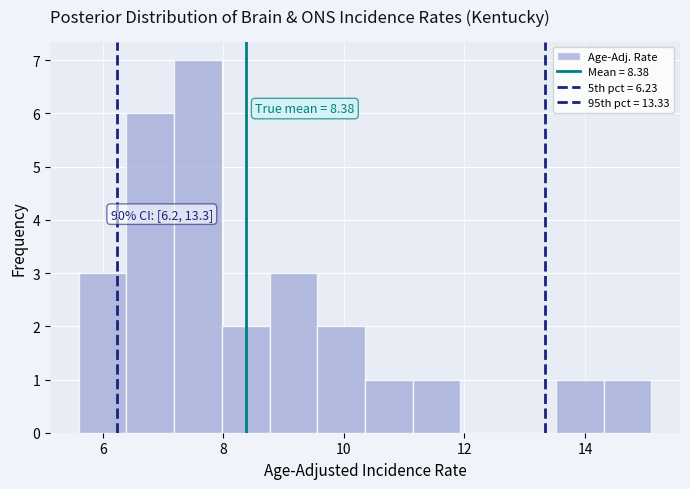

Around what value on the x-axis is the tallest bar? Give the approximate position of its centre, as read against the axis.

7.6